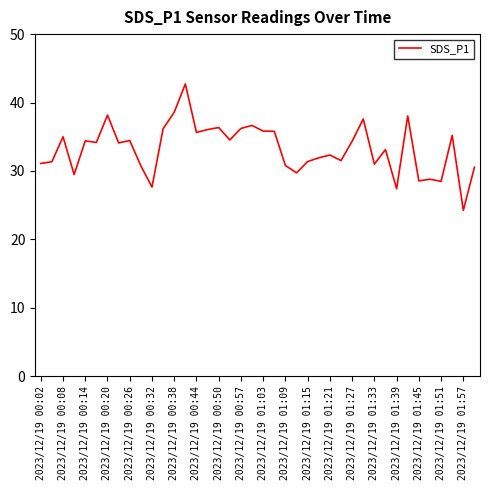

What is the maximum value shown in the chart?

42.7